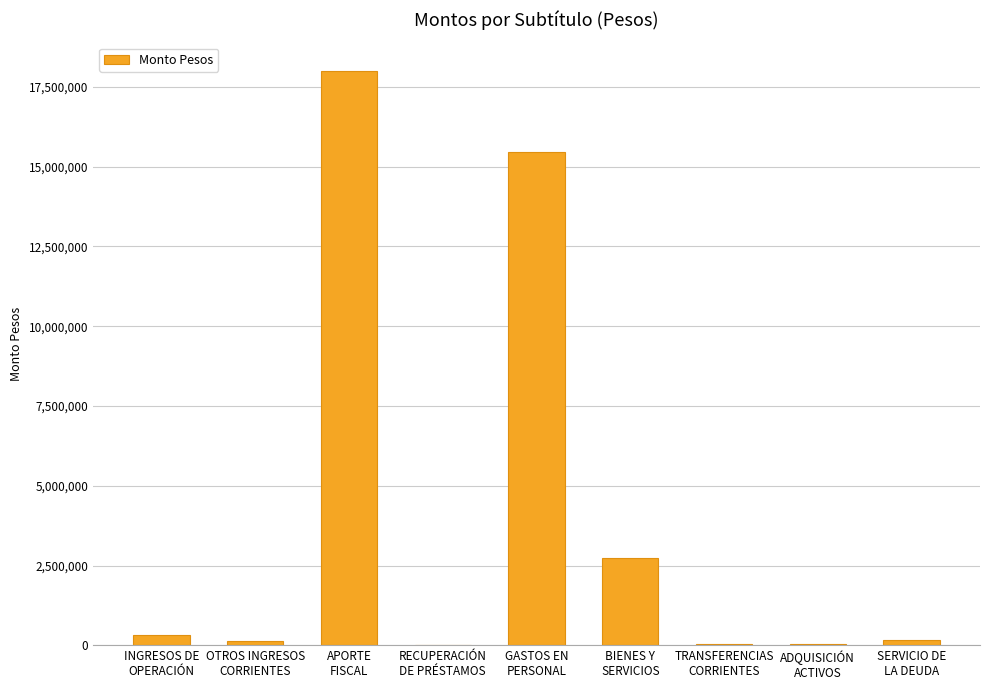

What is the maximum value shown in the chart?

17984552